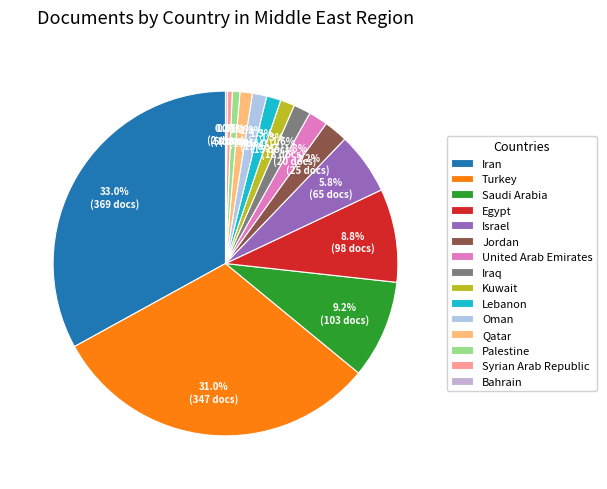

To the nearest percent, what is the difference between the largest and smallest slice percentages?

33%